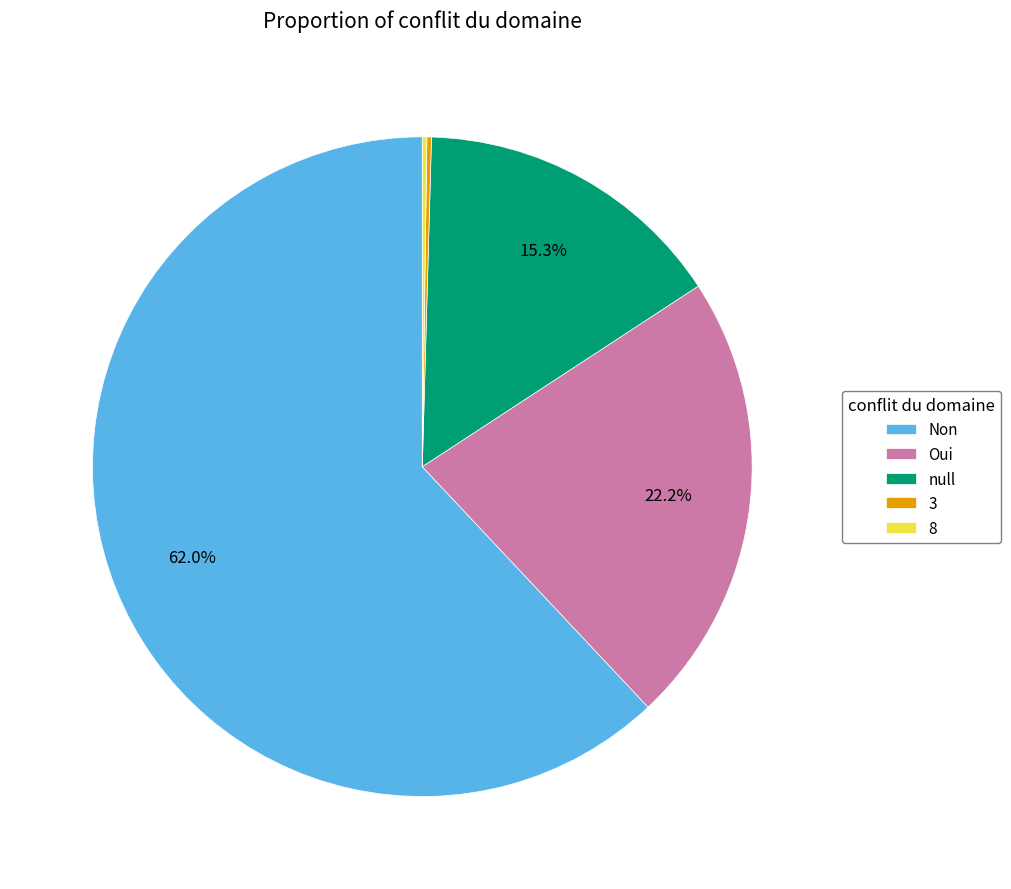

What is the ratio of the value at Oui to the value at Non?

0.4